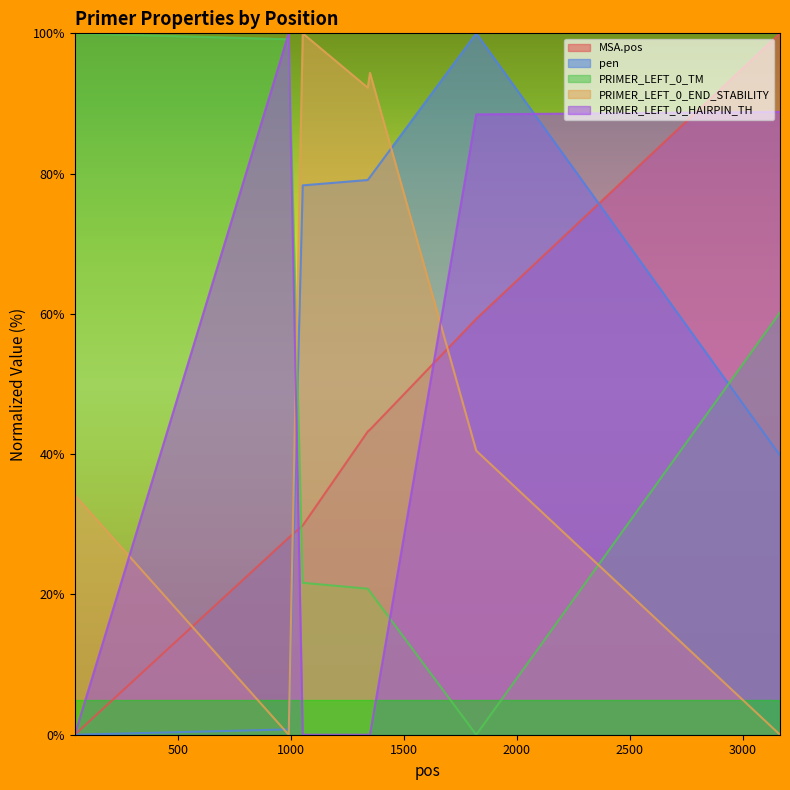

At which category is the sum across all series the highest?

3166